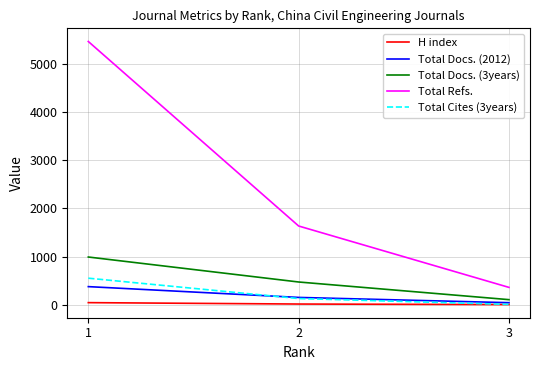

How many lines are shown in the chart?

5